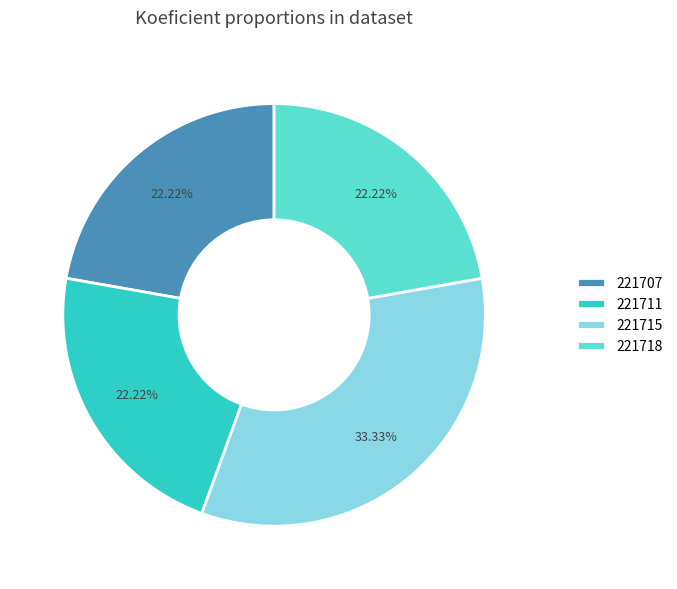

Is there a majority slice in this chart?

No